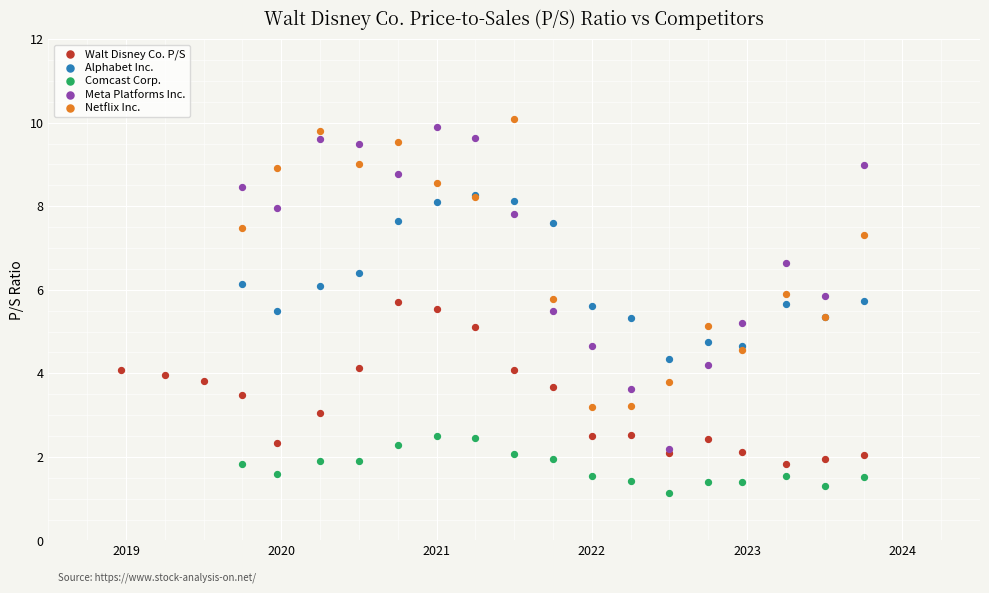

Which series contains the lowest Y value?

Comcast Corp.